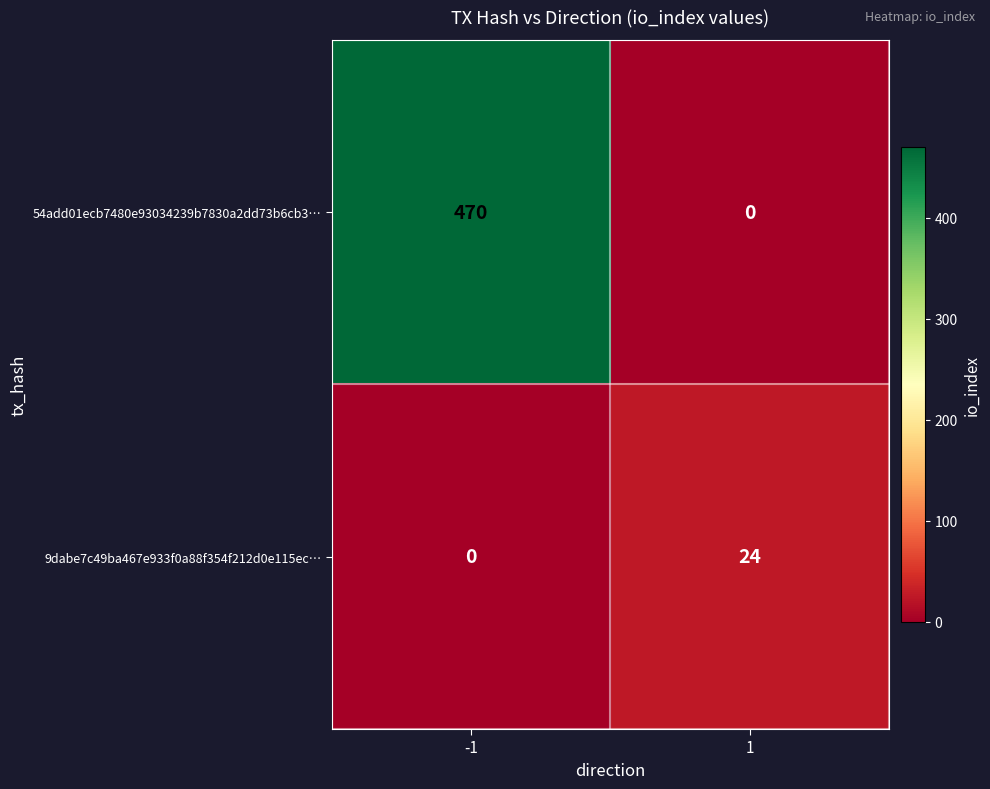

Between -1 and 1, which series saw the biggest shift?

54add01ecb7480e93034239b7830a2dd73b6cb3…